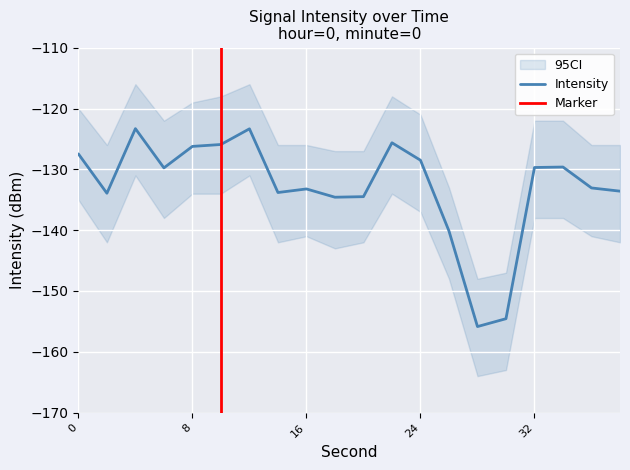

What is the value of the 19th point from the left?

-133.1